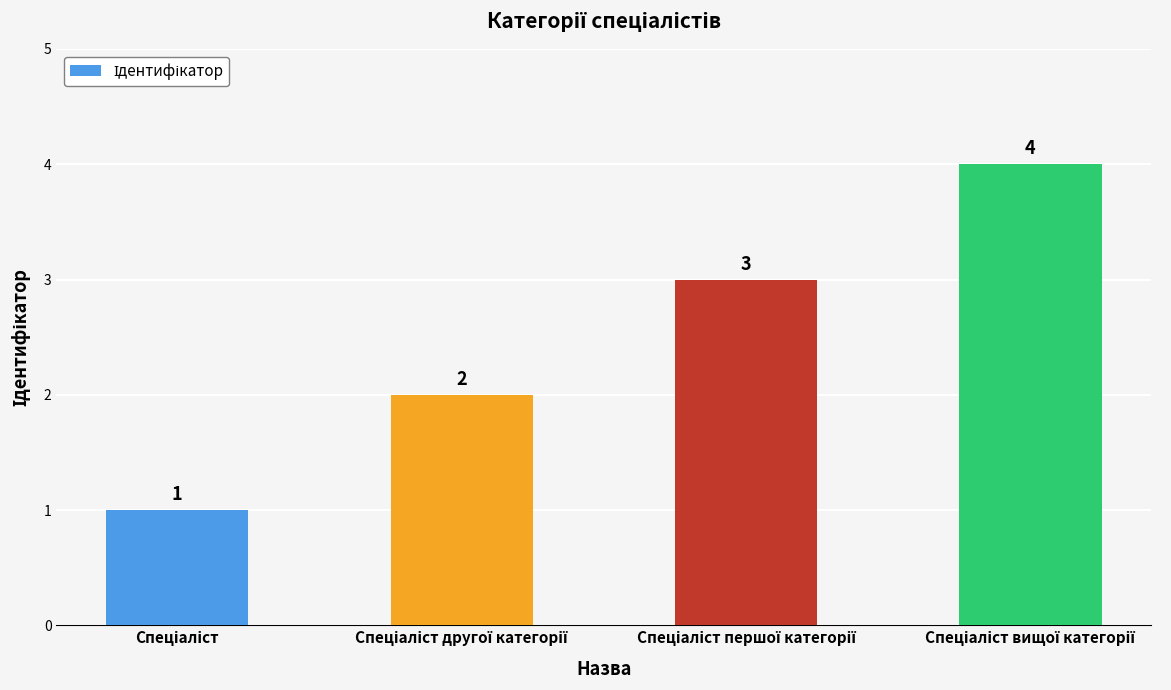

Reading left to right, transcribe all the data shown in this chart.

1	2	3	4